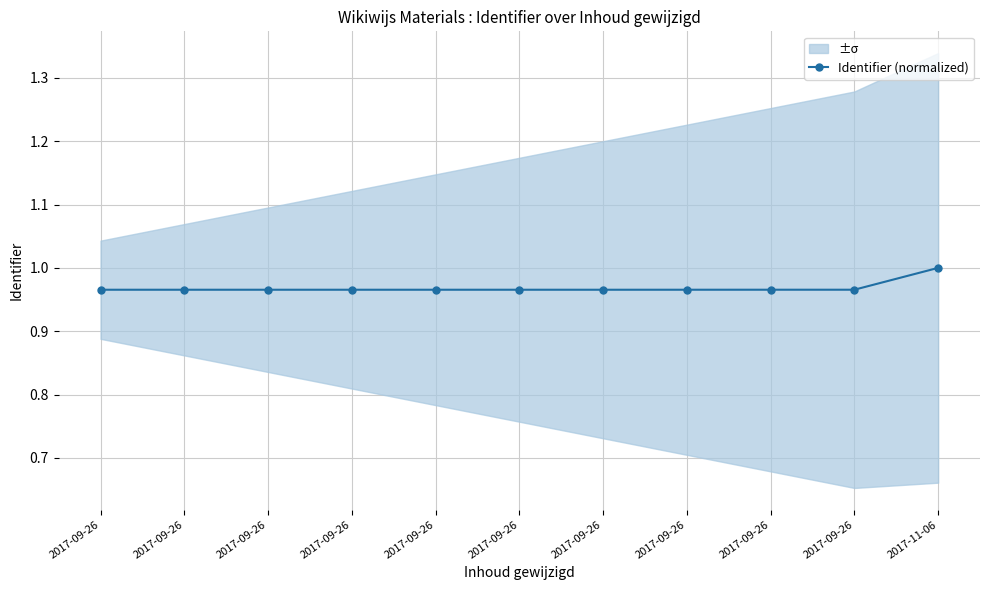

What is the sum of all values?

10.7